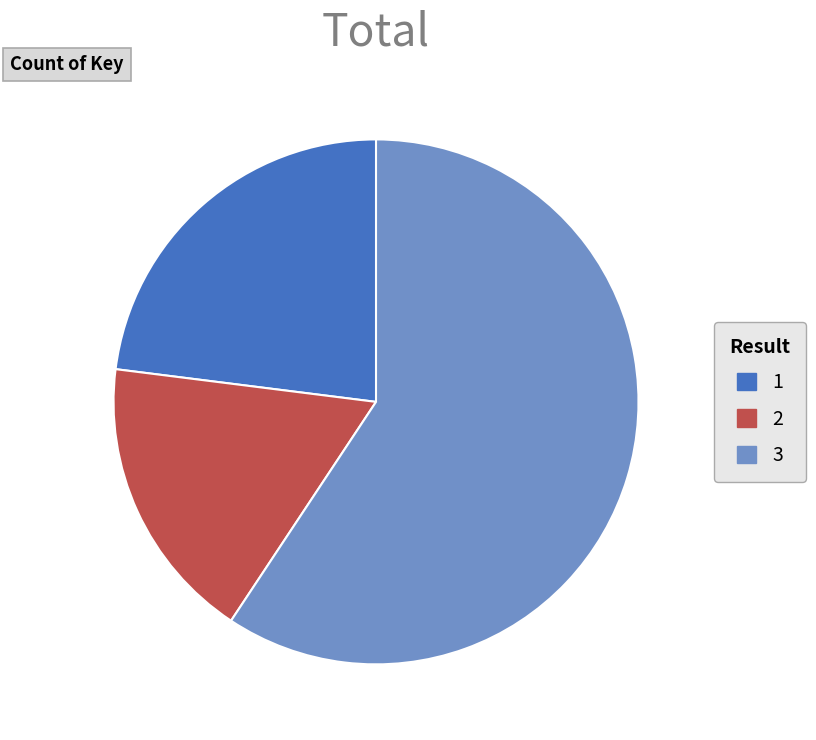

Is there any slice that represents more than half of the pie?

Yes